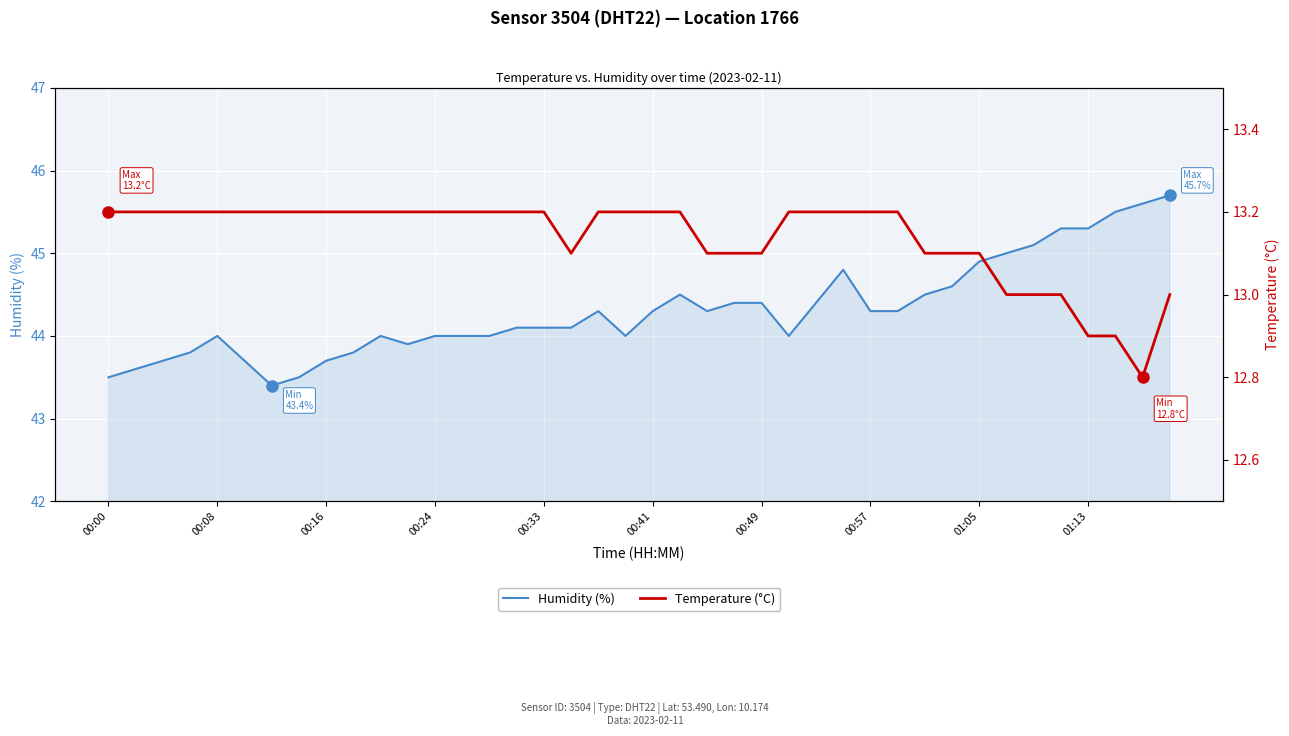

Count the Temperature (°C) values in the range 13 to 14.

37